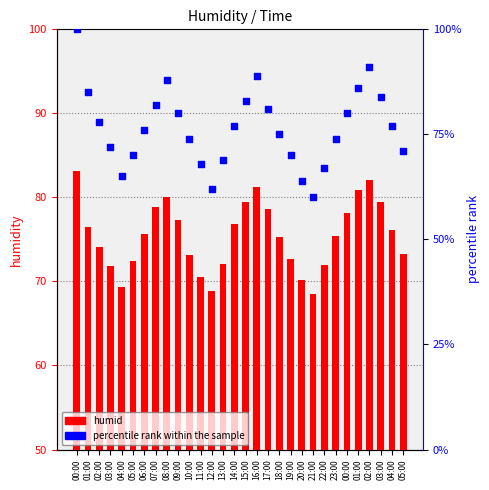

What is the total value across all series at 18:00?

150.3